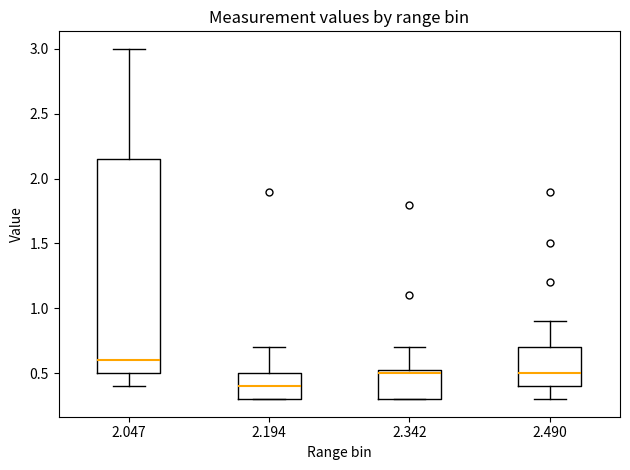

Reading left to right, transcribe this box plot: for each box, give where its median line is, the range the box spans, and where its two whiskers end, as read against the y-axis. The values are not printed on the chart, so give them approximately, as read against the axis.

2.047: median 0.60, box 0.50 to 2.15, whiskers 0.40 to 3.00
2.194: median 0.40, box 0.30 to 0.50, whiskers 0.30 to 0.70
2.342: median 0.50, box 0.30 to 0.55, whiskers 0.30 to 0.70
2.490: median 0.50, box 0.40 to 0.70, whiskers 0.30 to 0.90